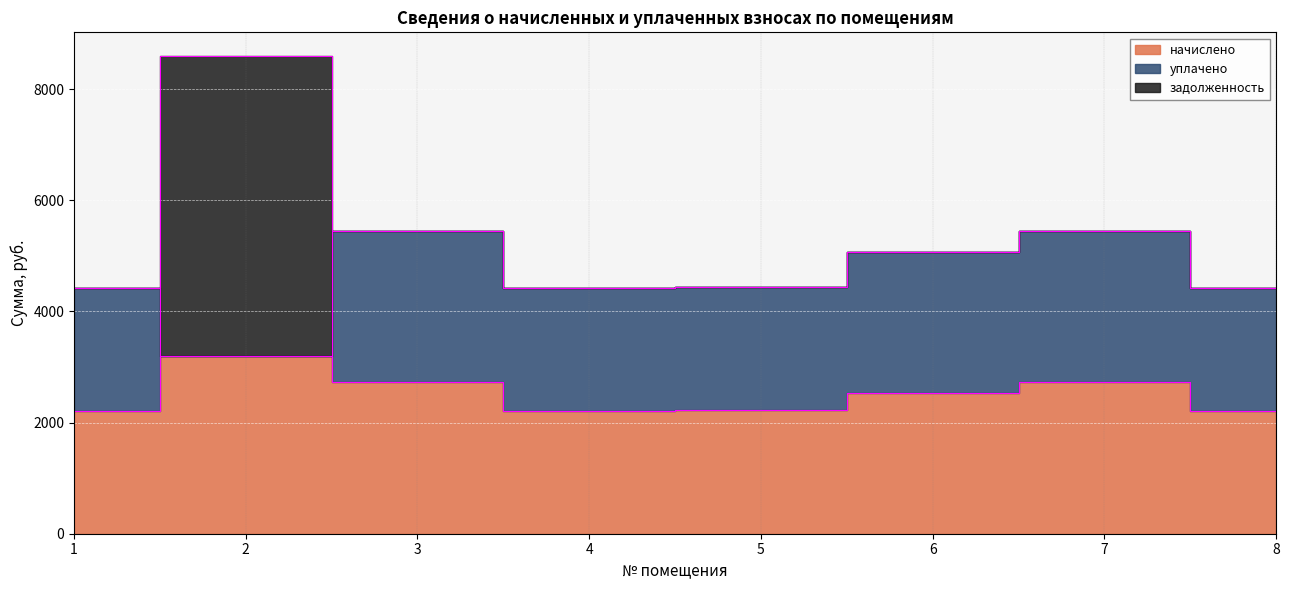

What is the maximum value for уплачено?

2724.6